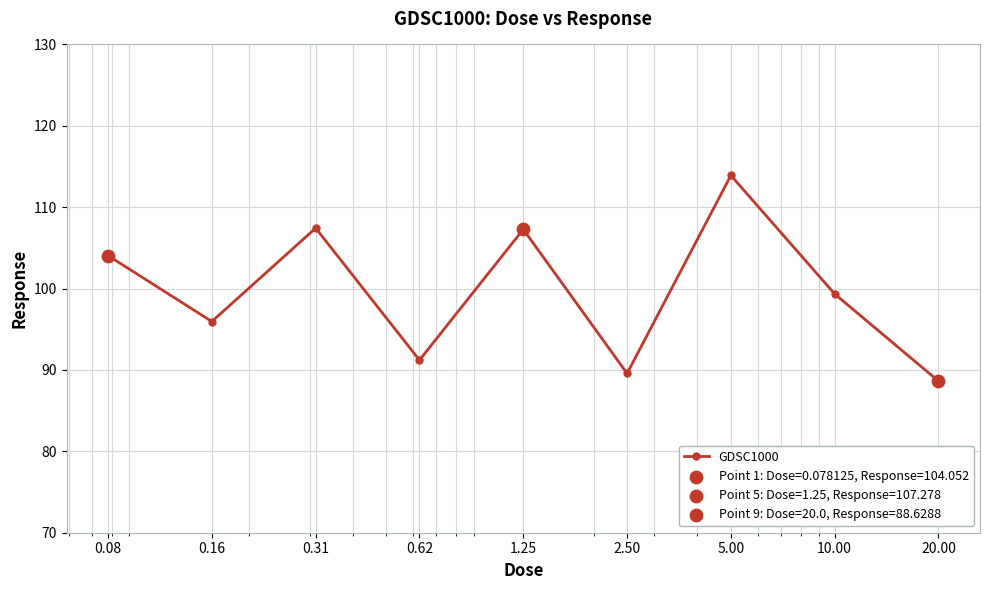

What is the sum of all values?

897.4